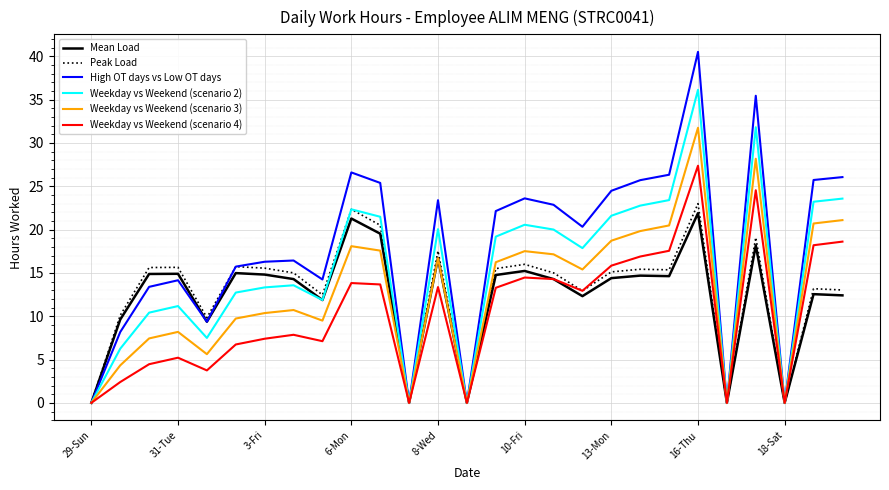

What is the maximum value for Weekday vs Weekend (scenario 4)?

27.4